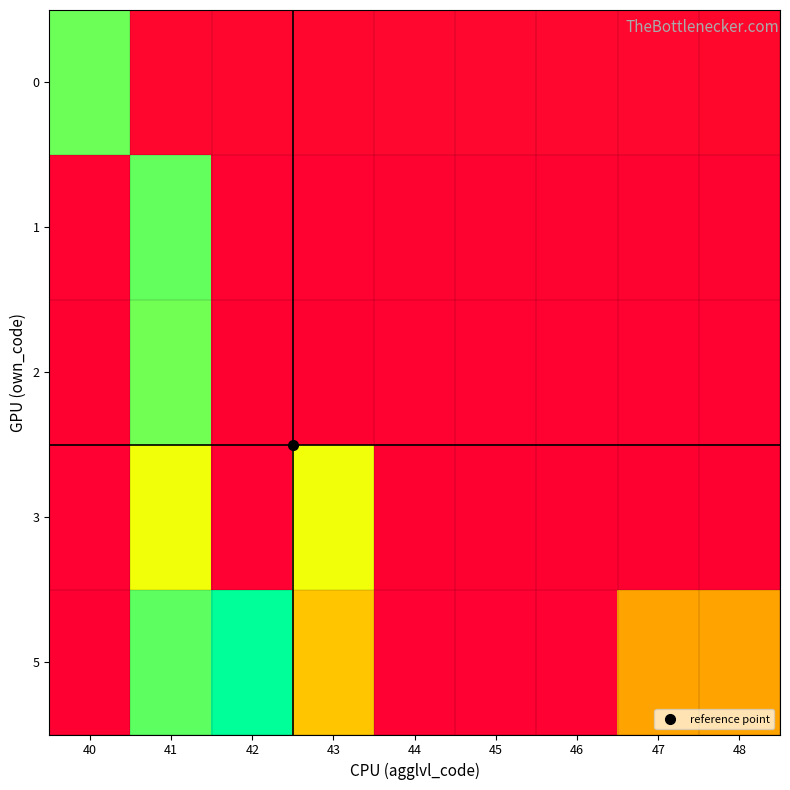

Reading right to left, what are all the values shown in this chart?

0: 48=0.0	47=0.0	46=0.0	45=0.0	44=0.0	43=0.0	42=0.0	41=0.0	40=0.9
1: 48=0.0	47=0.0	46=0.0	45=0.0	44=0.0	43=0.0	42=0.0	41=0.9	40=0.0
2: 48=0.0	47=0.0	46=0.0	45=0.0	44=0.0	43=0.0	42=0.0	41=0.9	40=0.0
3: 48=0.0	47=0.0	46=0.0	45=0.0	44=0.0	43=0.8	42=0.0	41=0.8	40=0.0
5: 48=0.5	47=0.5	46=0.0	45=0.0	44=0.0	43=0.6	42=1.0	41=0.9	40=0.0